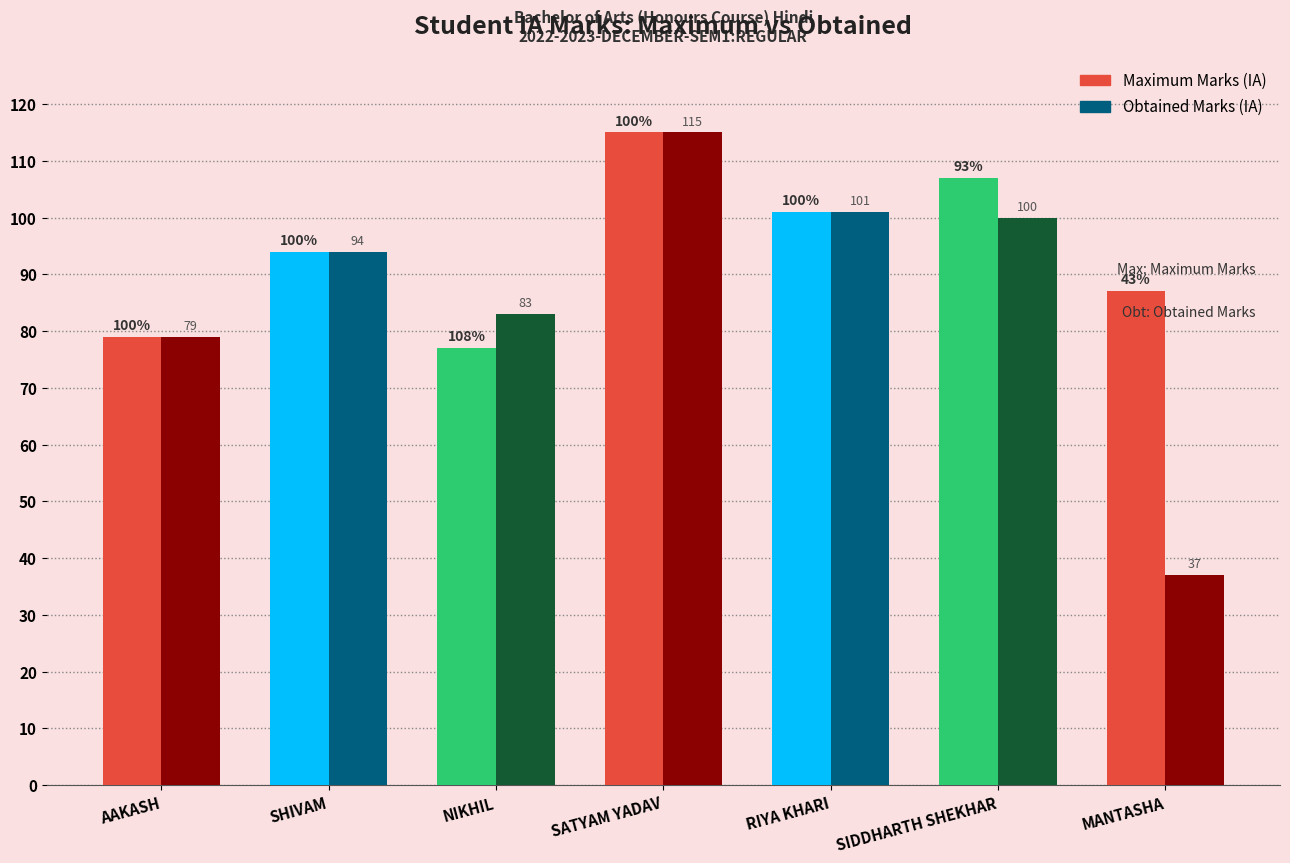

What is the value of the Maximum Marks (IA) bar at the 2nd from the left?

94